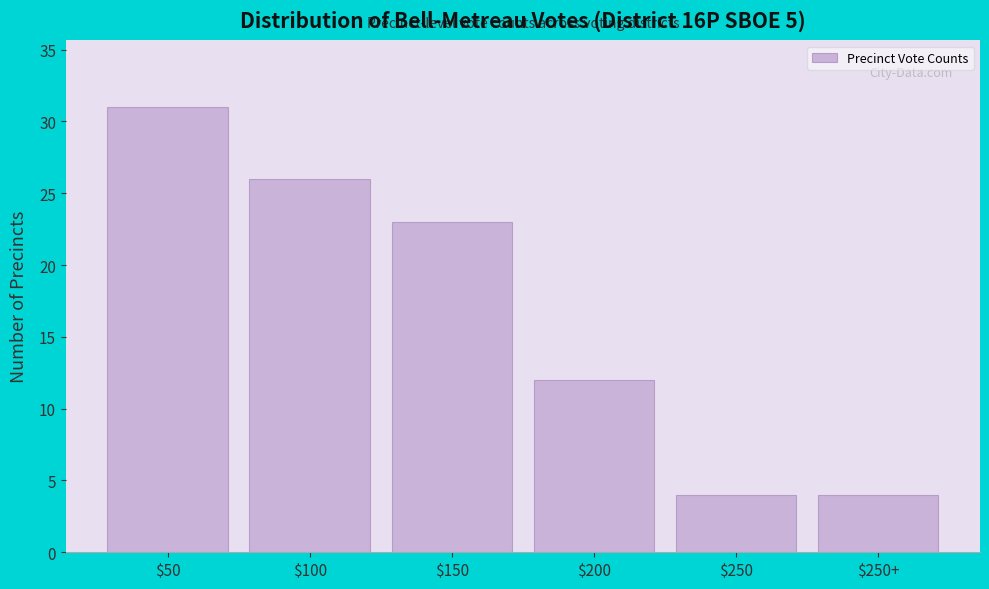

Reading right to left, what are all the values shown in this chart?

4	4	12	23	26	31